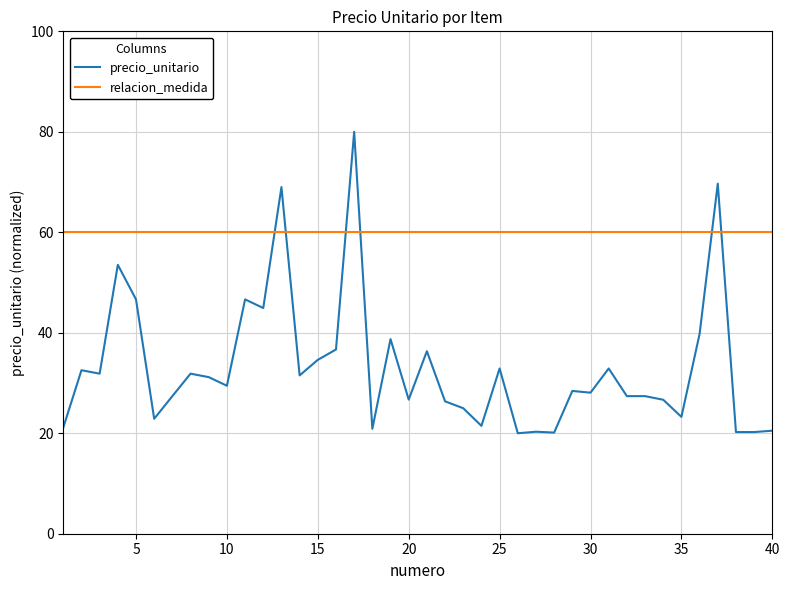

How many intersections are there between precio_unitario and relacion_medida?

6